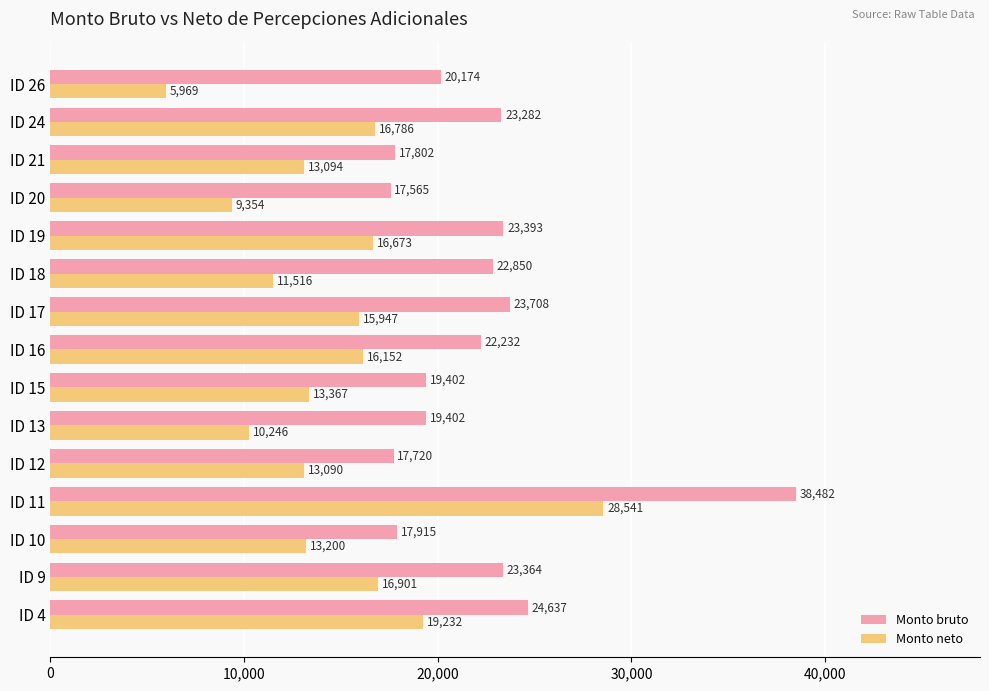

Rank the series by their average value, from highest to lowest.

Monto bruto, Monto neto